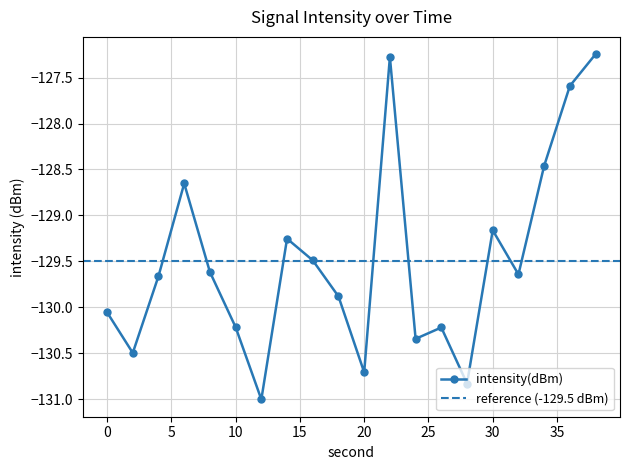

What is the sum of all values?

-2589.8